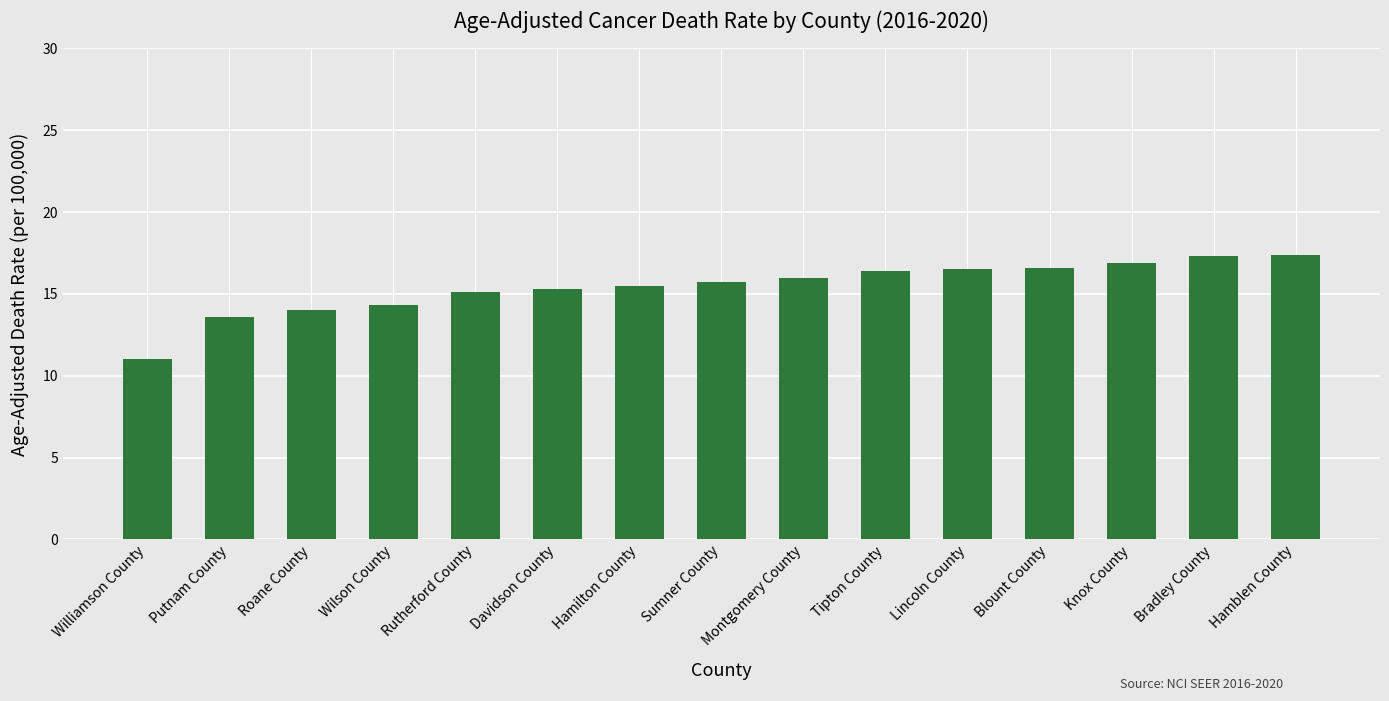

Count the number of categories in the chart.

15